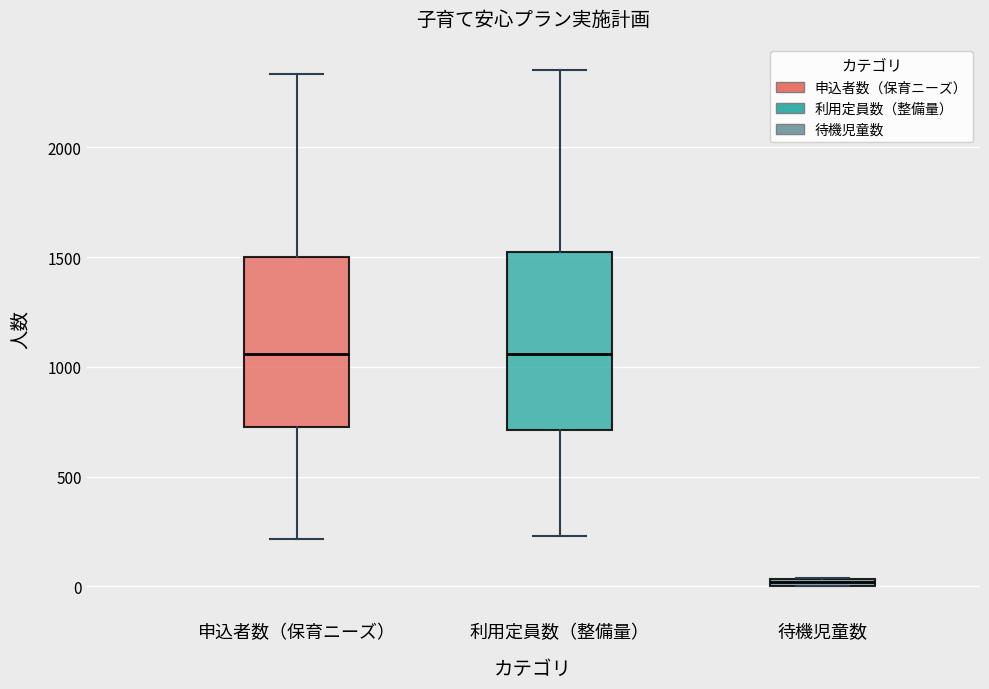

Where is the upper edge of the box for 待機児童数 on the y-axis? The values are not printed on the chart, so give them approximately, as read against the axis.

50